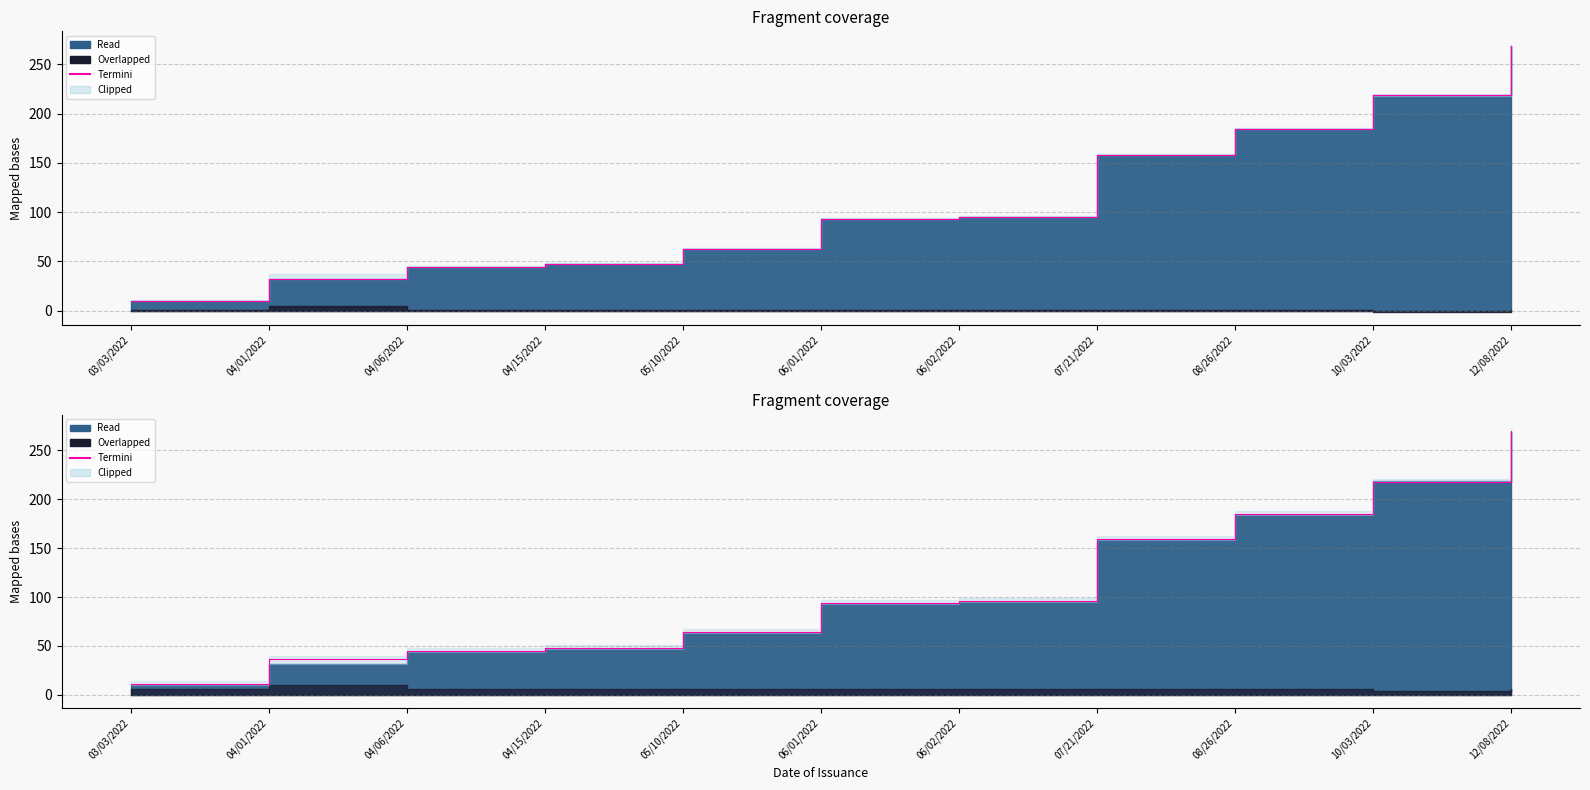

At which label is the value closest to 140?

07/21/2022